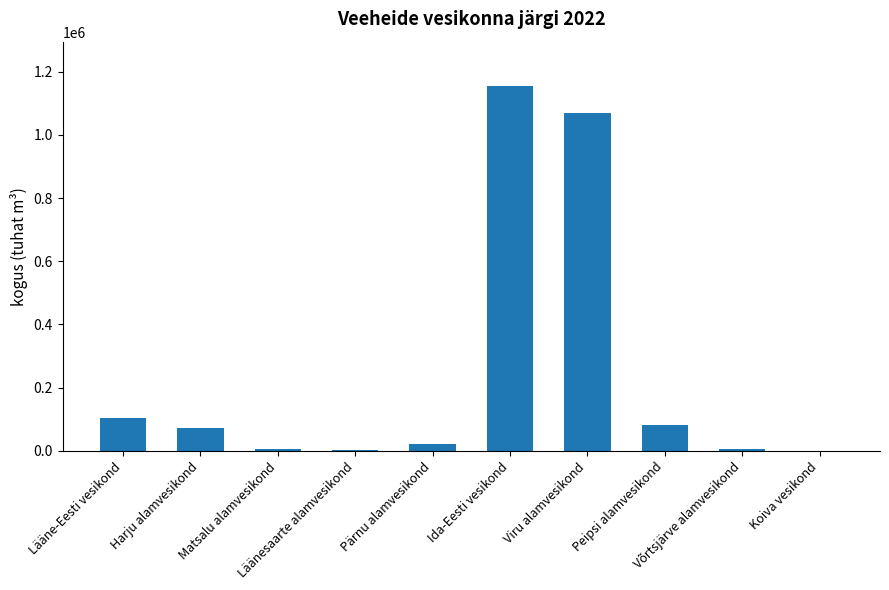

What is the sum of all values?

2520332.1